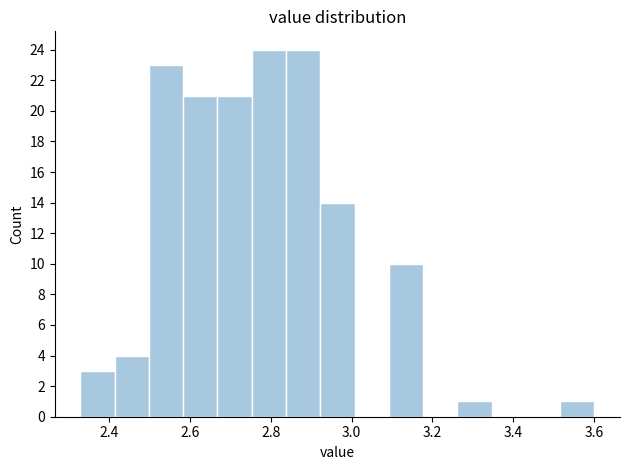

Reading left to right, transcribe this chart: for each bar, give the range it covers on the x-axis and its height. Neither the bar edges nor the heights are printed on the chart, so give them approximately, as read against the axes.

2.34 to 2.42: 3
2.42 to 2.50: 4
2.50 to 2.58: 23
2.58 to 2.66: 21
2.66 to 2.76: 21
2.76 to 2.84: 24
2.84 to 2.92: 24
2.92 to 3.00: 14
3.00 to 3.10: 0
3.10 to 3.18: 10
3.18 to 3.26: 0
3.26 to 3.34: 1
3.34 to 3.44: 0
3.44 to 3.52: 0
3.52 to 3.60: 1